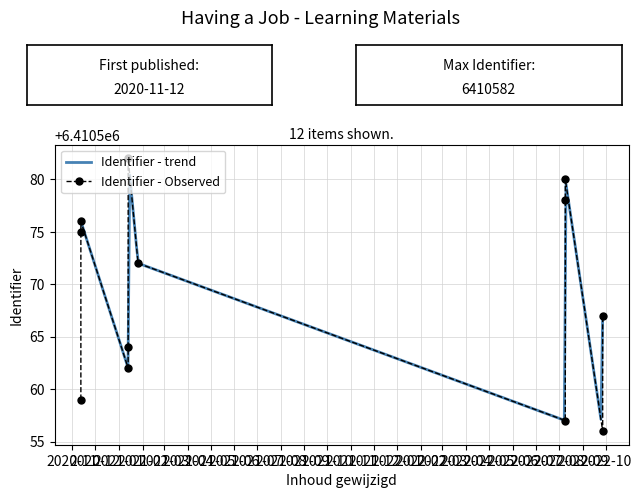

Rank the categories by value from lowest to highest.

2022-09-27, 2022-08-09, 2020-11-12, 2021-01-13, 2021-01-13, 2022-09-27, 2021-01-26, 2020-11-12, 2020-11-12, 2022-08-09, 2022-08-09, 2021-01-13